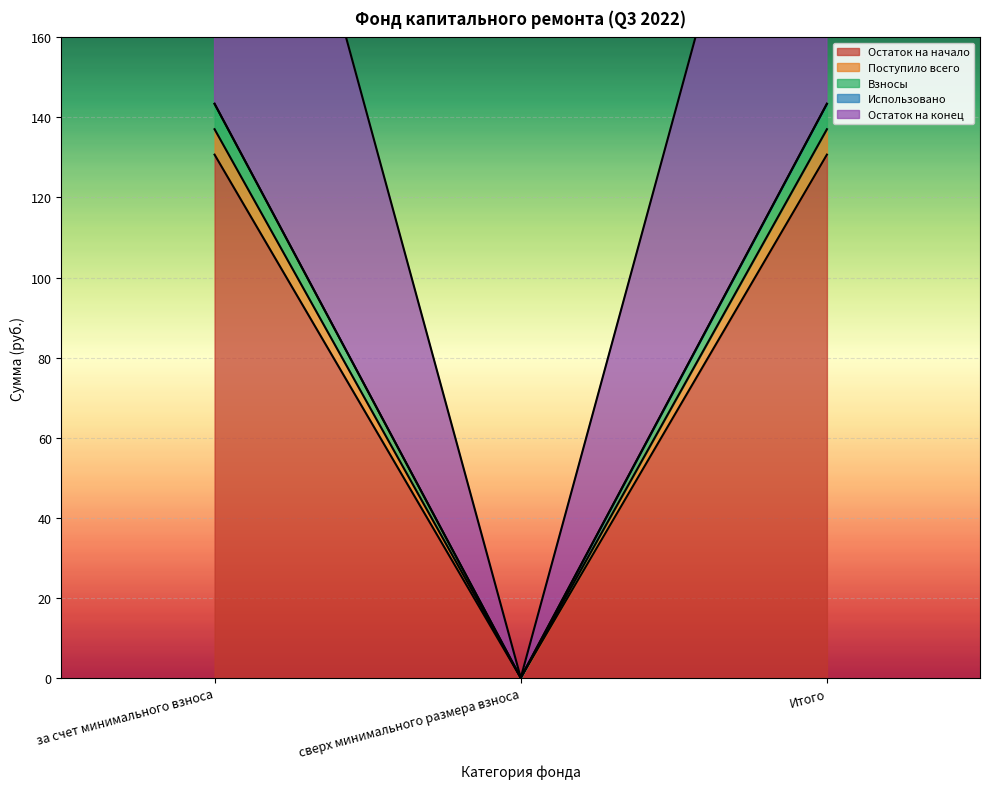

Does the chart display data point markers on the line(s)?

No